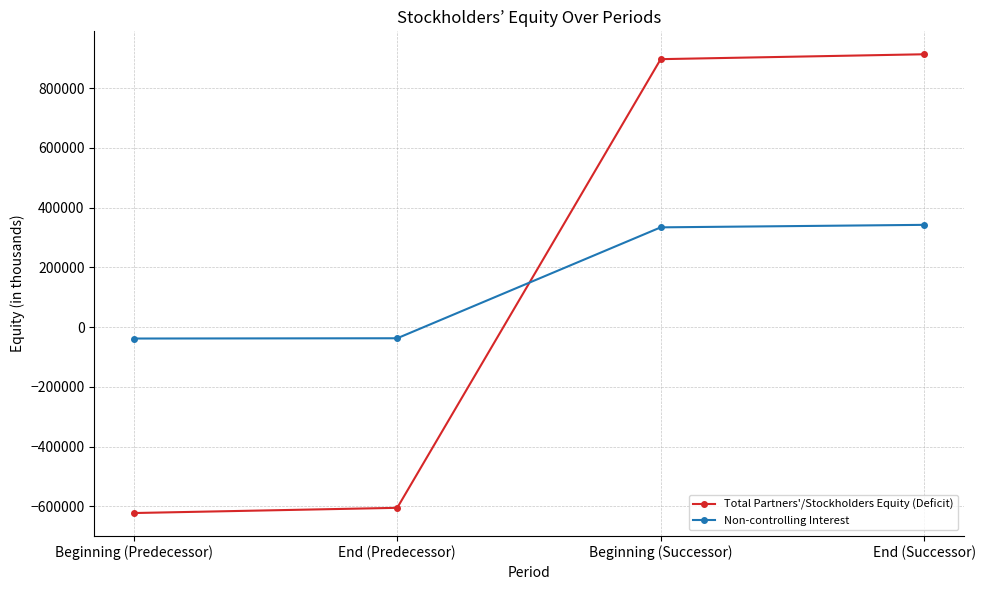

Between which two adjacent categories do Total Partners'/Stockholders Equity (Deficit) and Non-controlling Interest first intersect?

End (Predecessor) and Beginning (Successor)